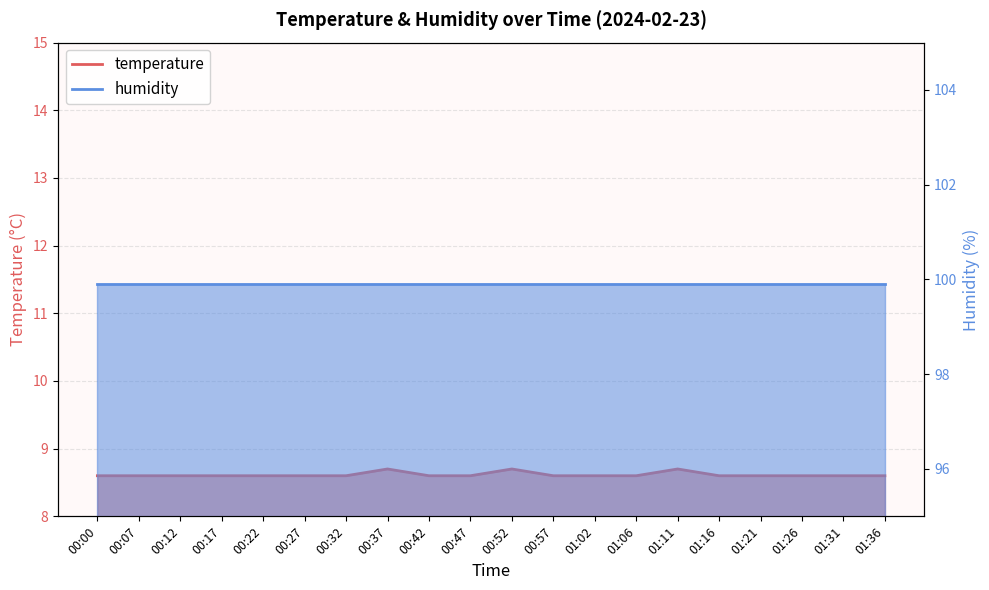

Rank the categories by value from lowest to highest.

00:00, 00:07, 00:12, 00:17, 00:22, 00:27, 00:32, 00:42, 00:47, 00:57, 01:02, 01:06, 01:16, 01:21, 01:26, 01:31, 01:36, 00:37, 00:52, 01:11